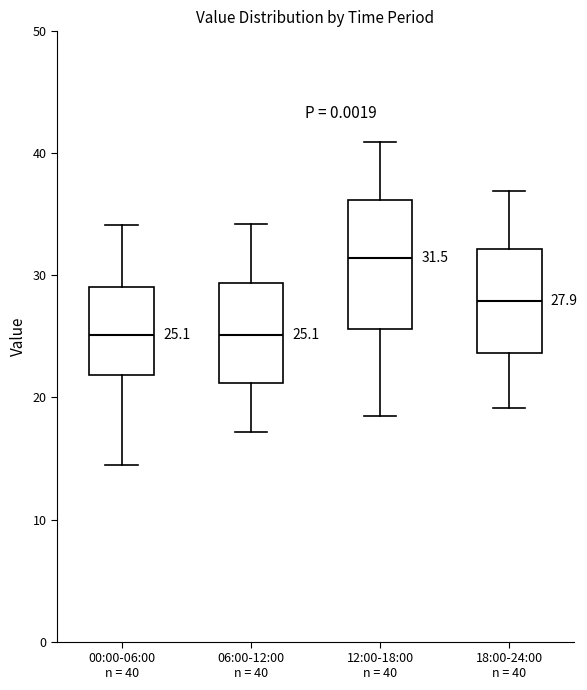

Comparing the boxes themselves (not the whiskers), which one is the tallest?

12:00-18:00 n = 40